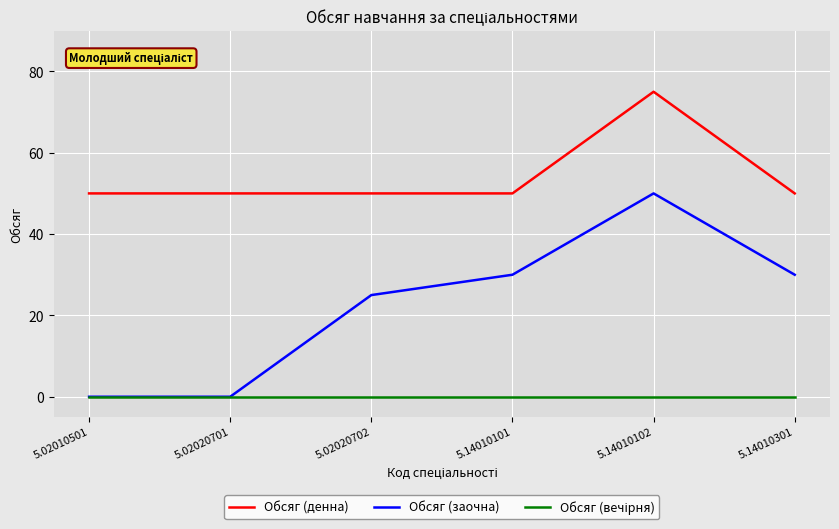

The Обсяг (заочна) series shows 7 at 5.14010301. True or false?

False